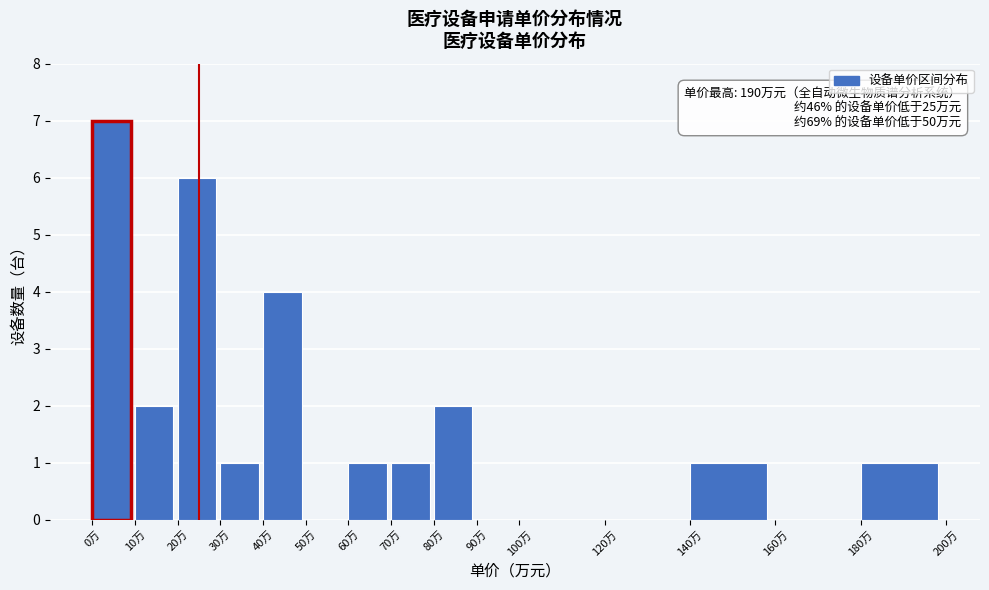

Over which range of the x-axis is the bar tallest?

0 to 10